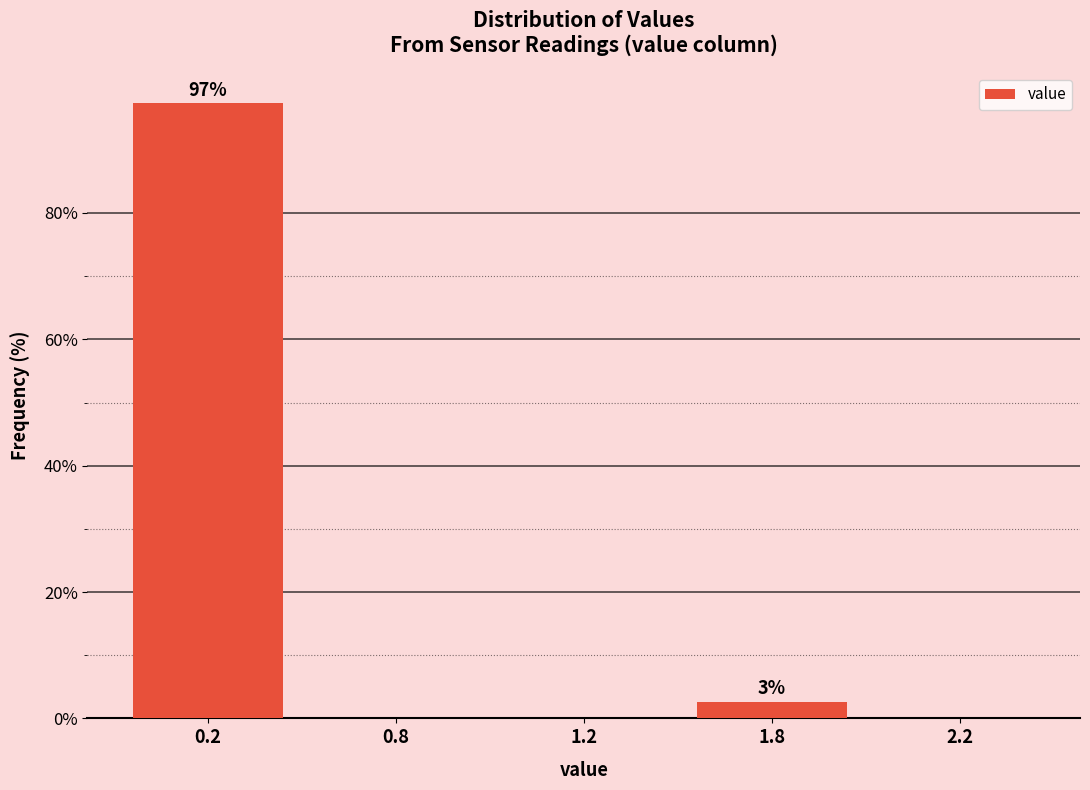

Reading left to right, what are all the values shown in this chart?

0.2=97.3	0.8=0.0	1.2=0.0	1.8=2.7	2.2=0.0